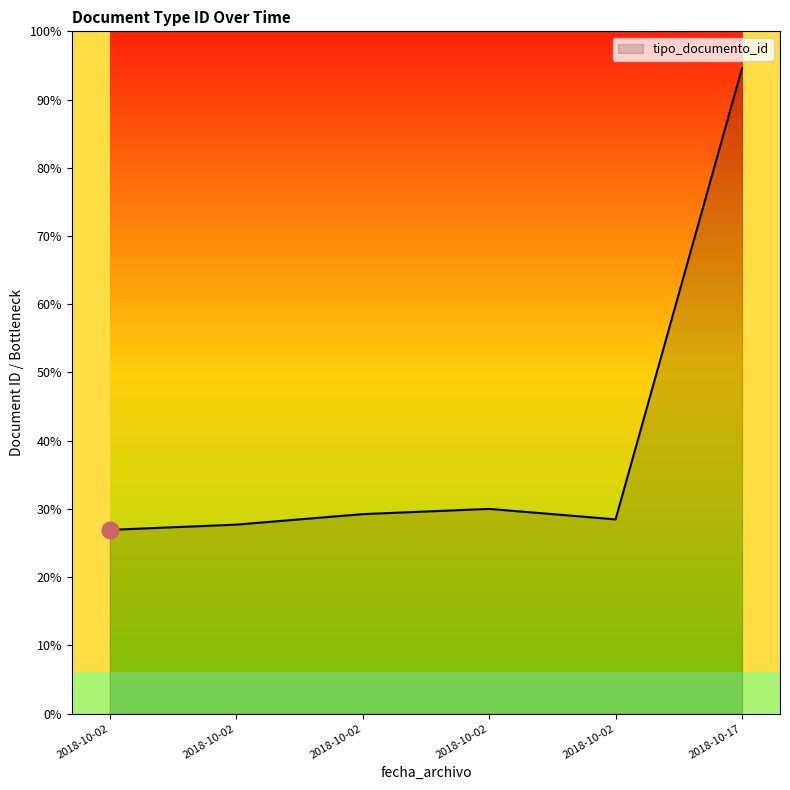

Is this an area chart (filled region under the line)?

Yes